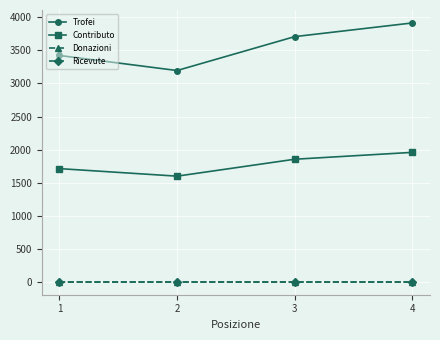

True or false: Ricevute and Contributo cross at least once.

False